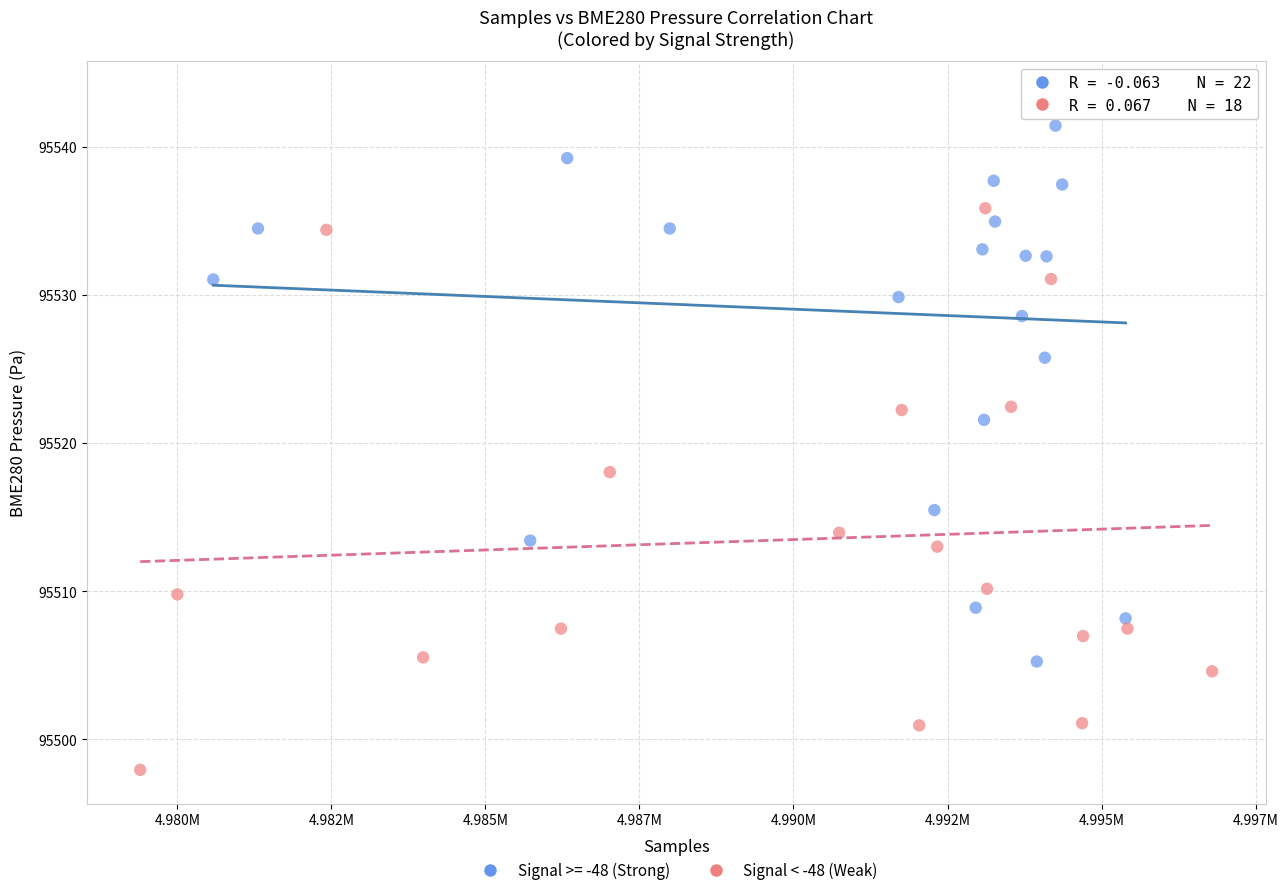

Which series reaches the minimum Y coordinate?

Signal < -48 (Weak)